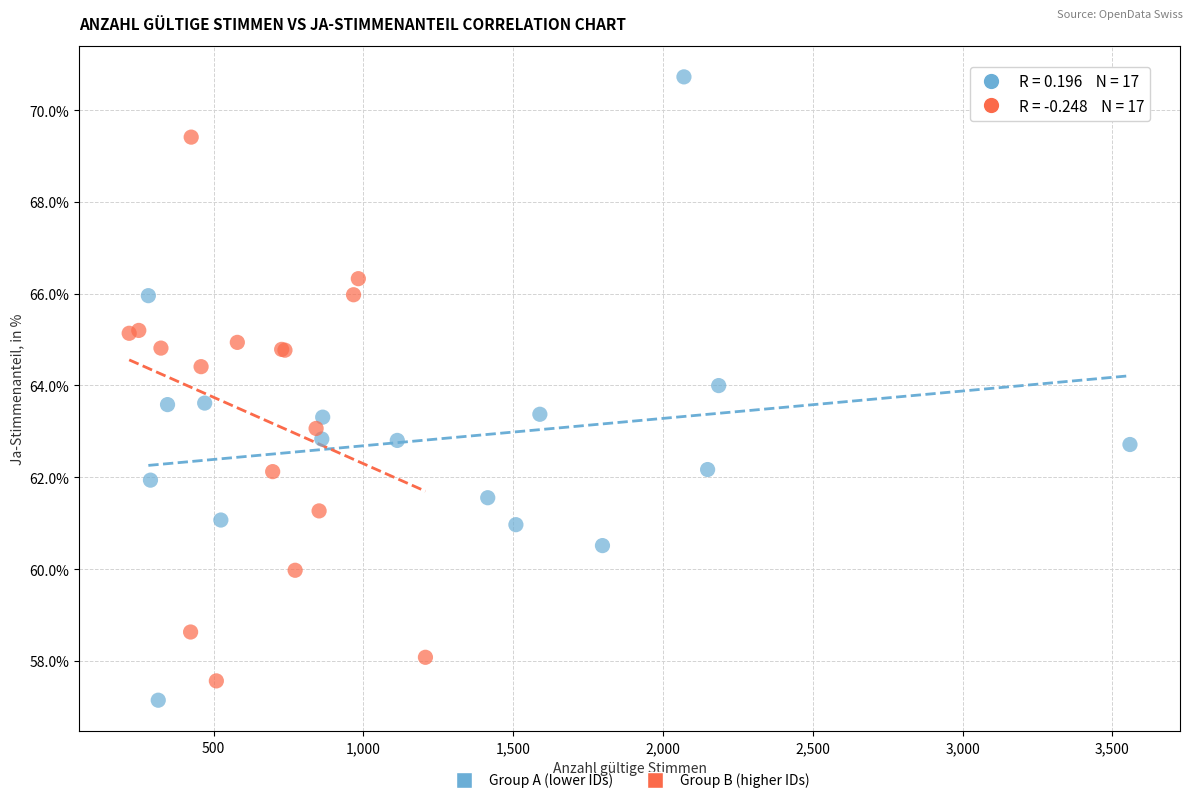

Which series contains the highest Y value?

Group A (lower IDs)